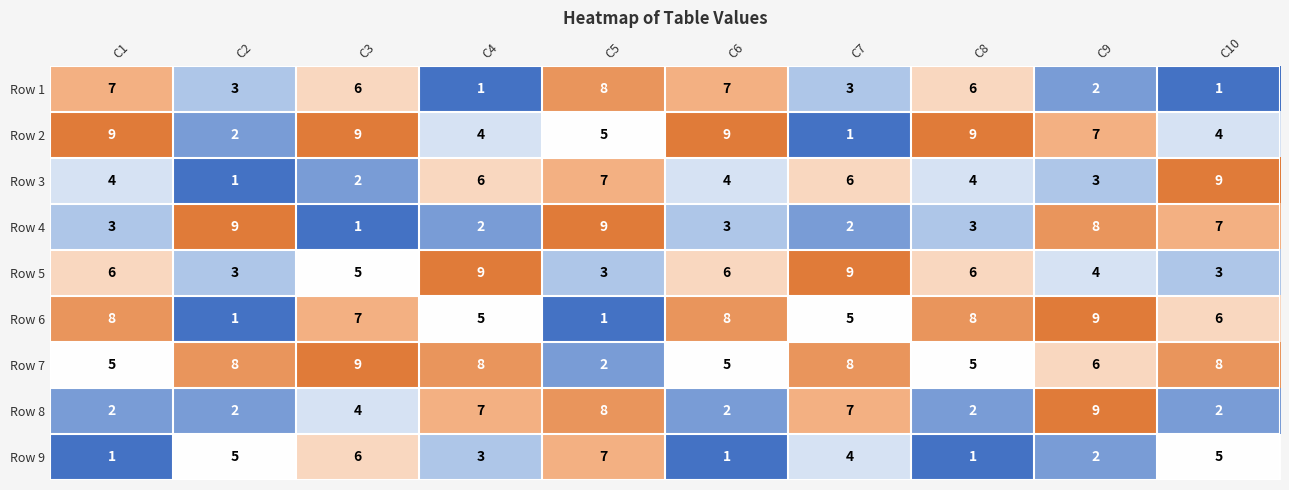

At C10, list the series in order from smallest to largest.

Row 1, Row 8, Row 5, Row 2, Row 9, Row 6, Row 4, Row 7, Row 3